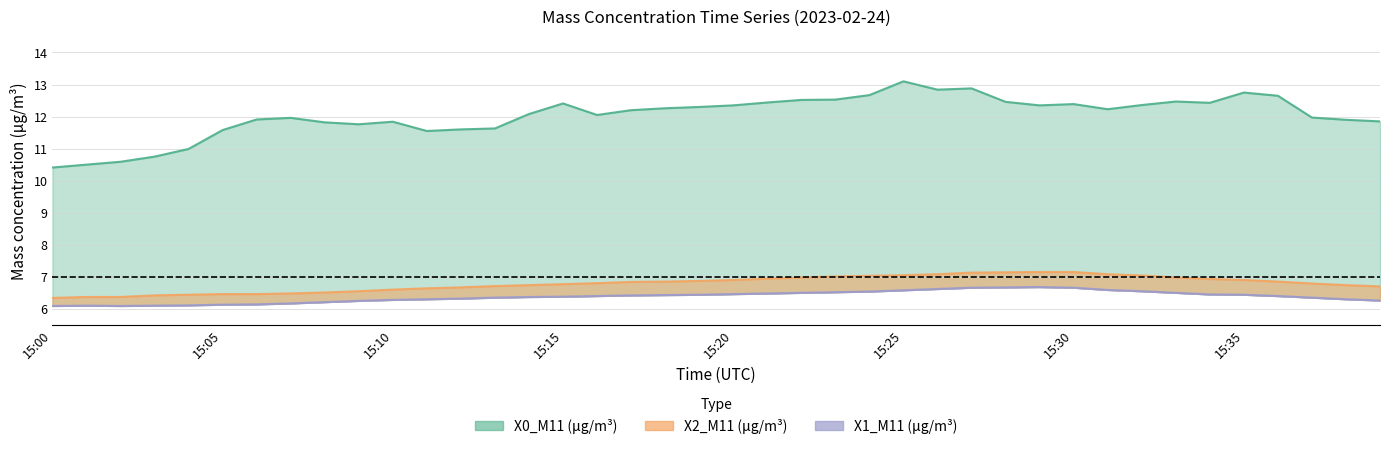

List the labels in order of X0_M11 (μg/m³) value, largest first.

15:25, 15:27, 15:26, 15:35, 15:24, 15:36, 15:23, 15:22, 15:33, 15:28, 15:21, 15:34, 15:15, 15:30, 15:32, 15:20, 15:29, 15:19, 15:18, 15:31, 15:17, 15:14, 15:16, 15:37, 15:07, 15:06, 15:38, 15:39, 15:10, 15:08, 15:09, 15:13, 15:12, 15:05, 15:11, 15:04, 15:03, 15:02, 15:01, 15:00